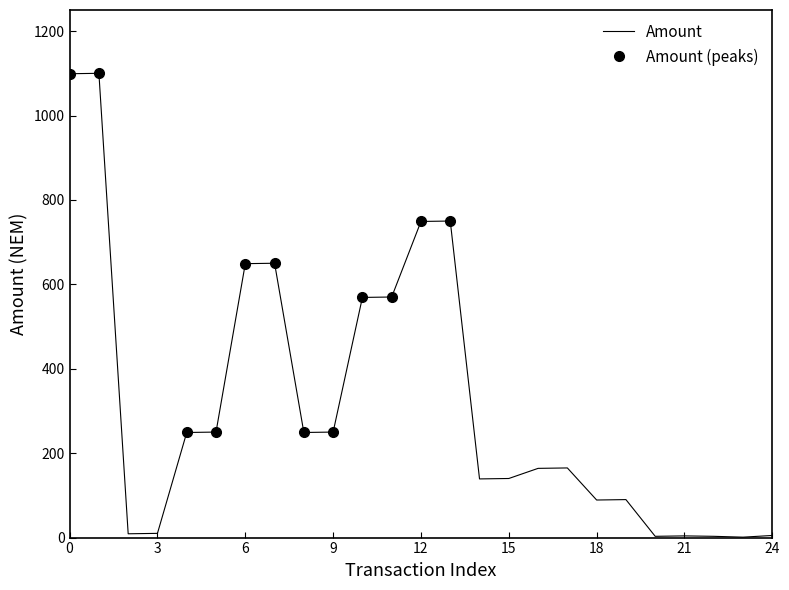

What is the maximum value for Amount?

1100